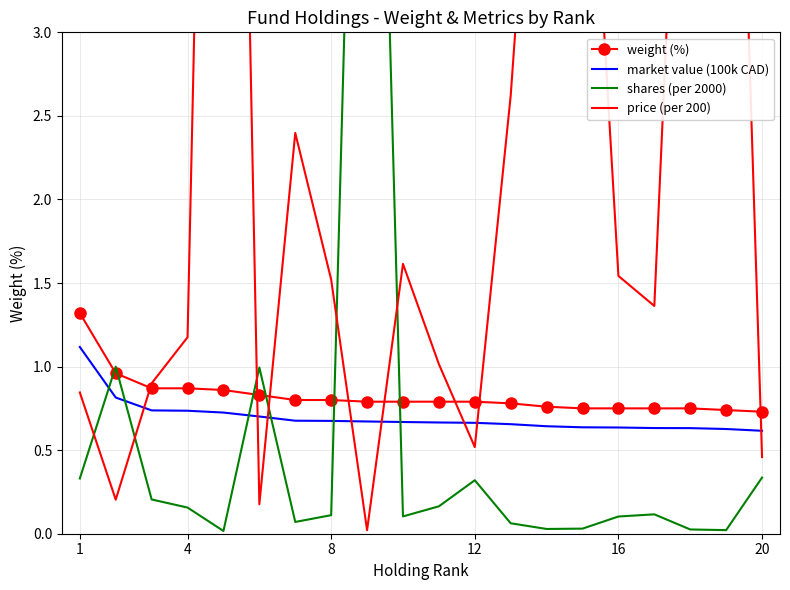

The market value (100k CAD) series shows 0.6 at 1. True or false?

False